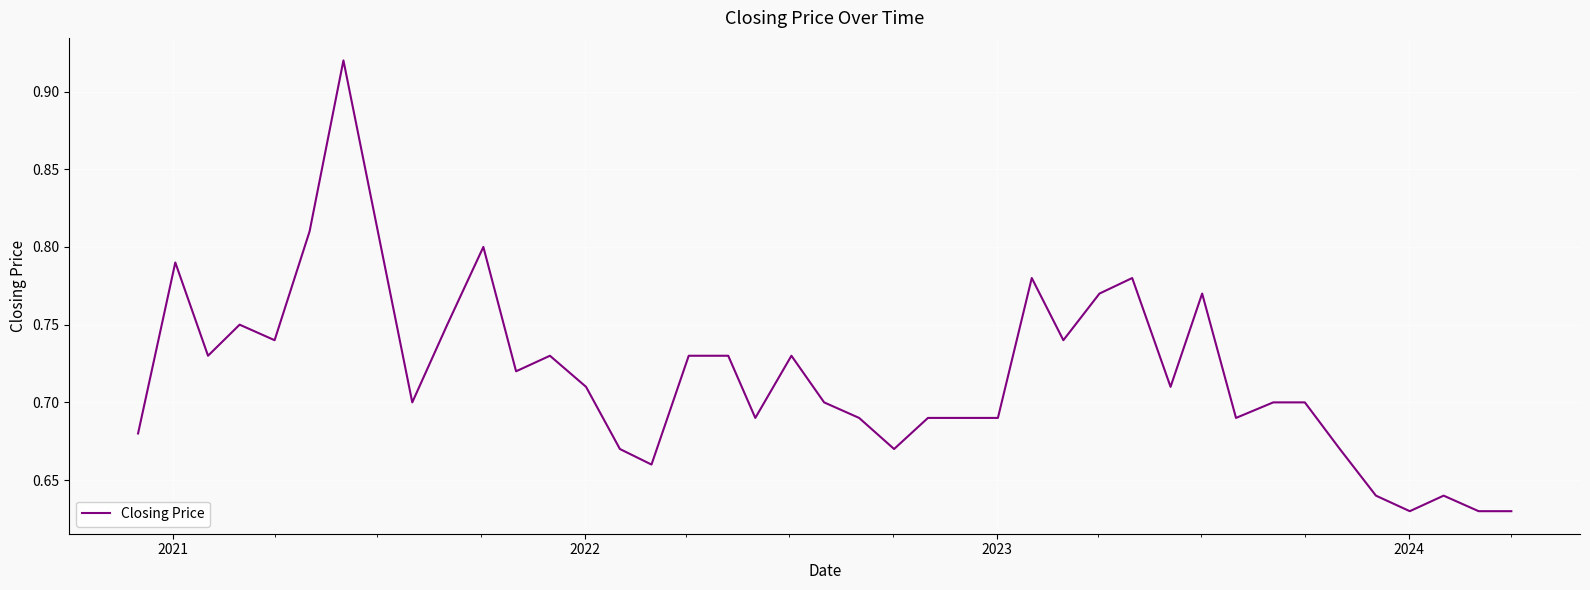

Reading right to left, extract all data points from this chart.

0.6	0.6	0.6	0.6	0.6	0.7	0.7	0.7	0.7	0.8	0.7	0.8	0.8	0.7	0.8	0.7	0.7	0.7	0.7	0.7	0.7	0.7	0.7	0.7	0.7	0.7	0.7	0.7	0.7	0.7	0.8	0.8	0.7	0.9	0.8	0.7	0.8	0.7	0.8	0.7